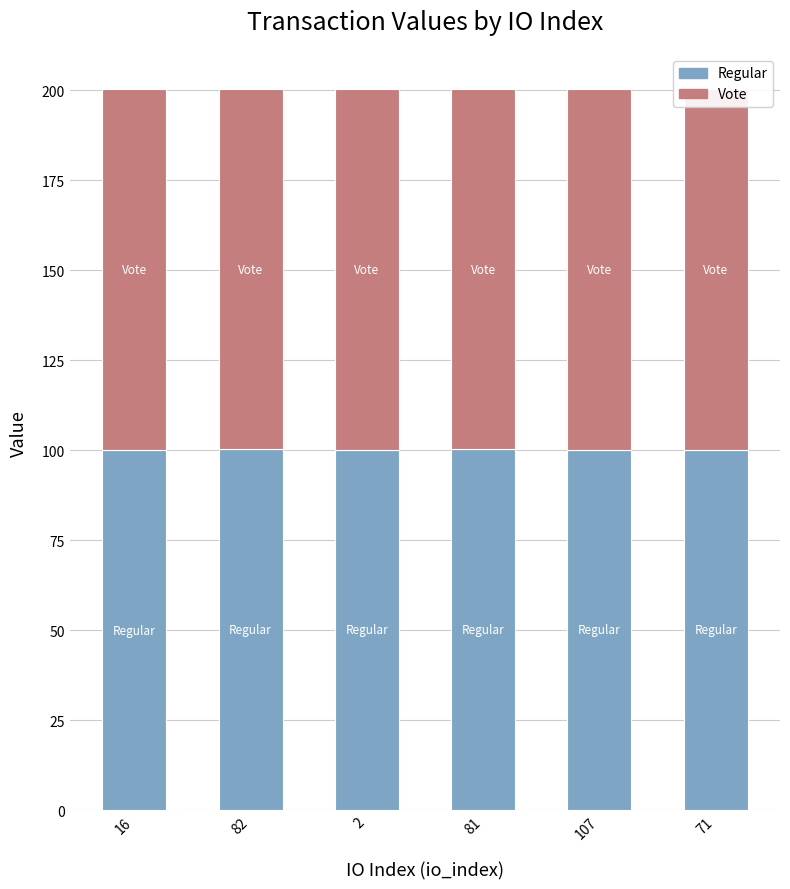

What is the total value across all series at 82?

200.3